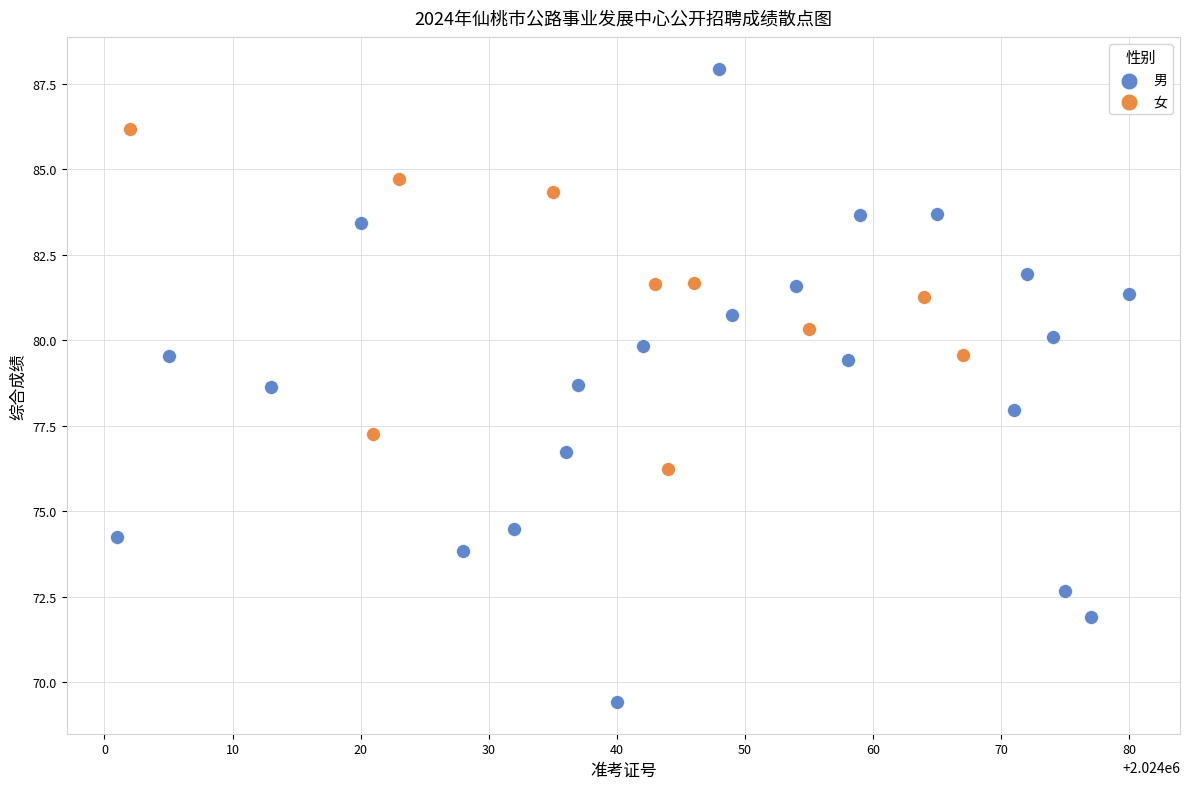

Which series contains the highest Y value?

男